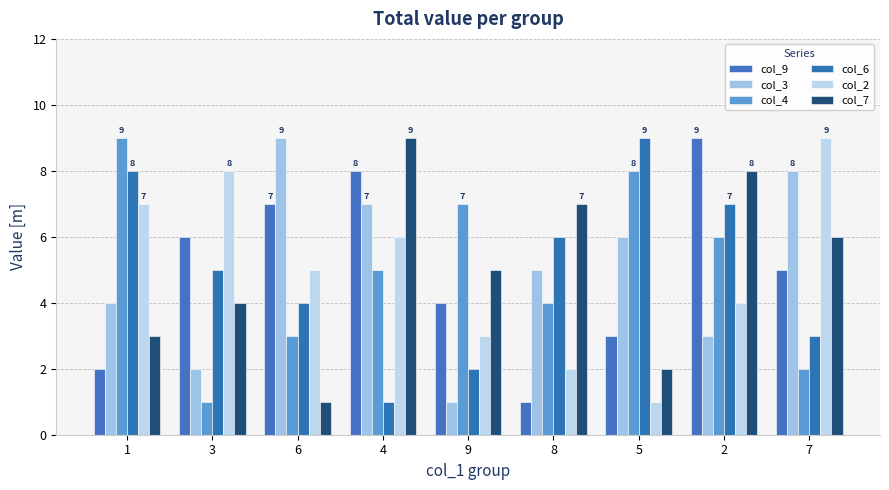

At how many categories does at least one series exceed 6?

9